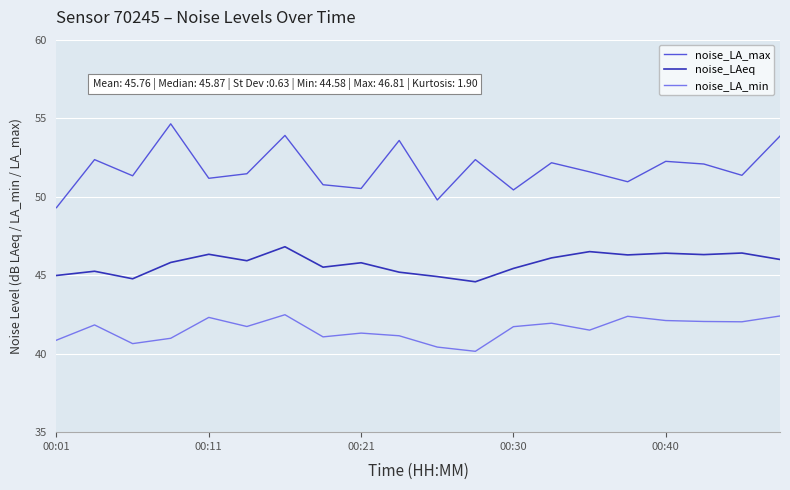

Which series has the widest spread of values?

noise_LA_max